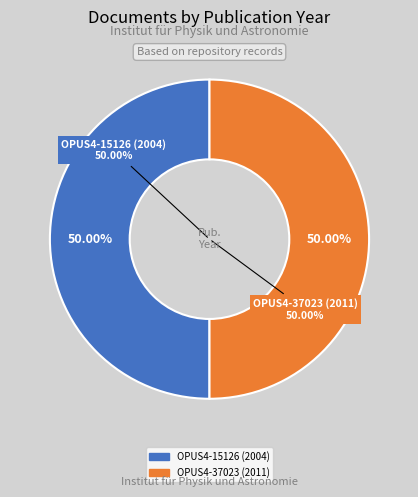

To the nearest percent, what percentage of the pie is OPUS4-15126 (2004)?

50%